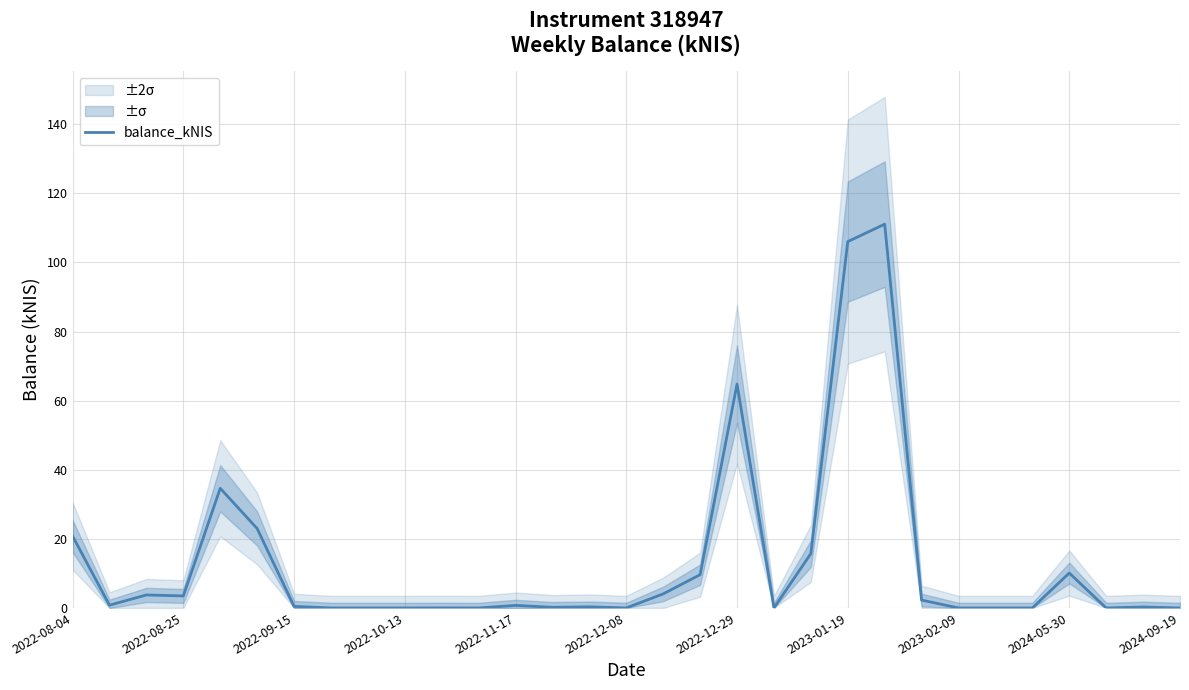

Reading right to left, extract all data points from this chart.

0.0	0.3	0.0	10.1	0.0	0.0	0.0	2.3	111.1	106.0	15.7	0.0	64.8	9.6	4.1	0.0	0.3	0.2	0.7	0.0	0.0	0.0	0.0	0.0	0.5	23.0	34.6	3.5	3.8	0.8	20.8